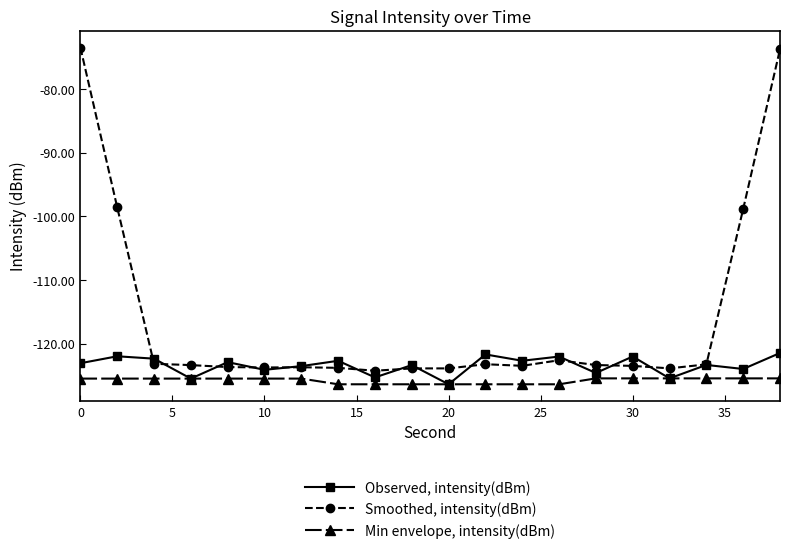

Which series has the largest total across all categories?

Smoothed, intensity(dBm)